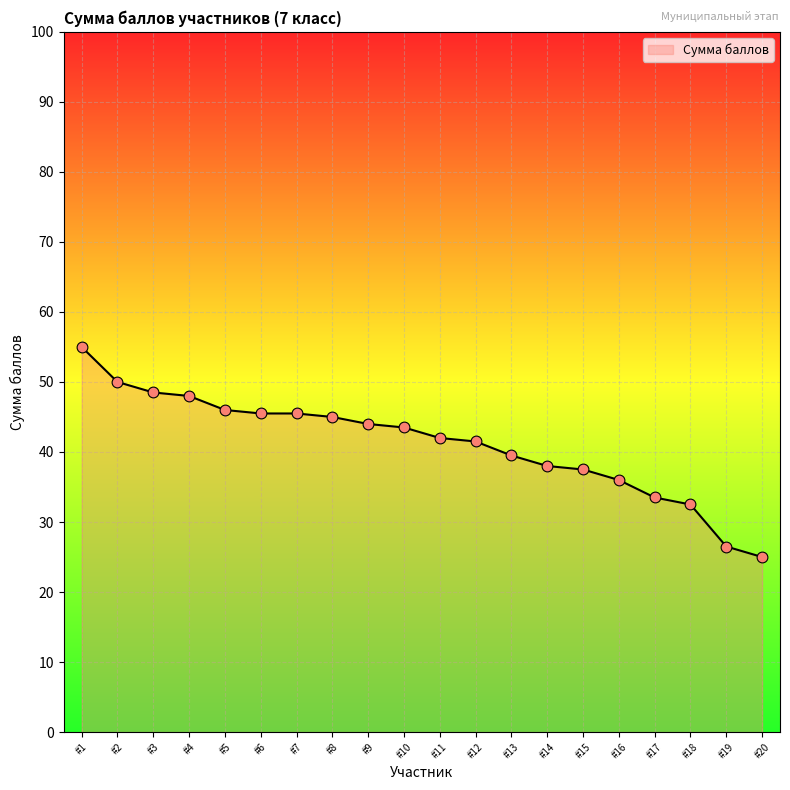

Which has a higher value, #14 or #17?

#14